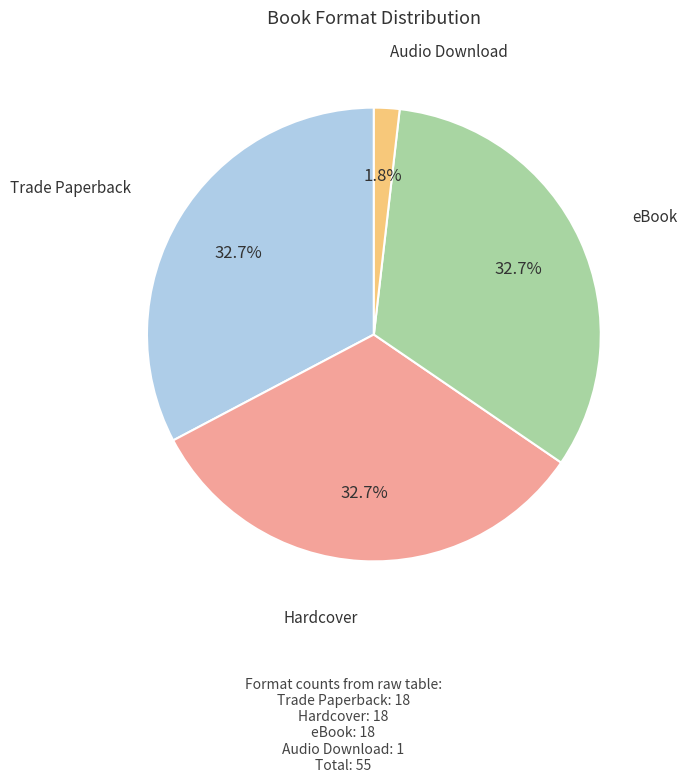

Is there any slice that represents more than half of the pie?

No